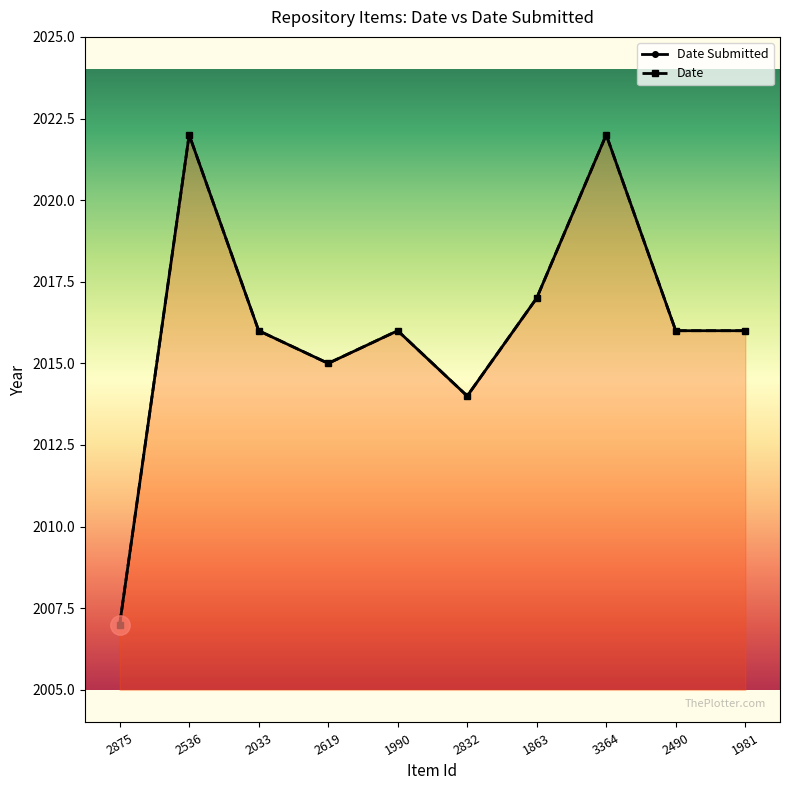

What is the maximum value for Date Submitted?

2022